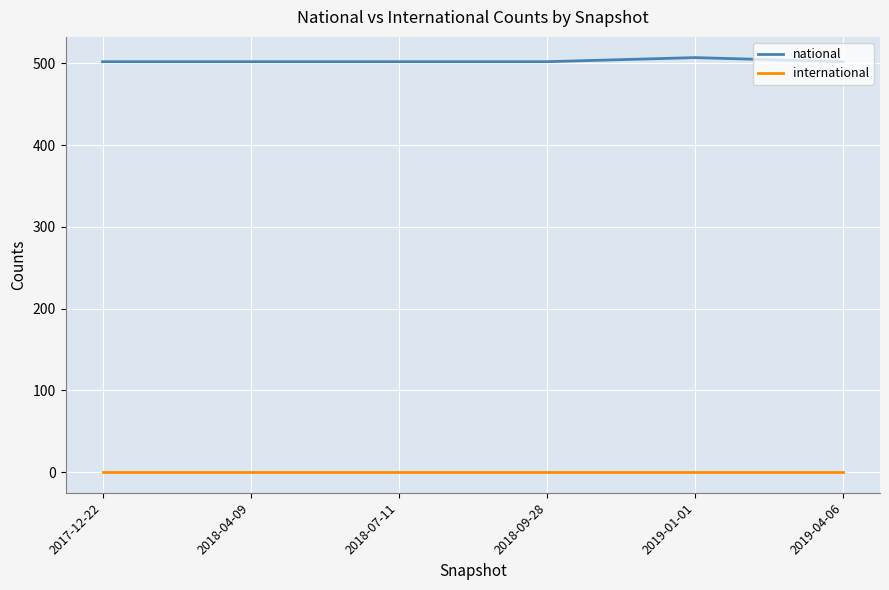

True or false: international and national cross at least once.

False